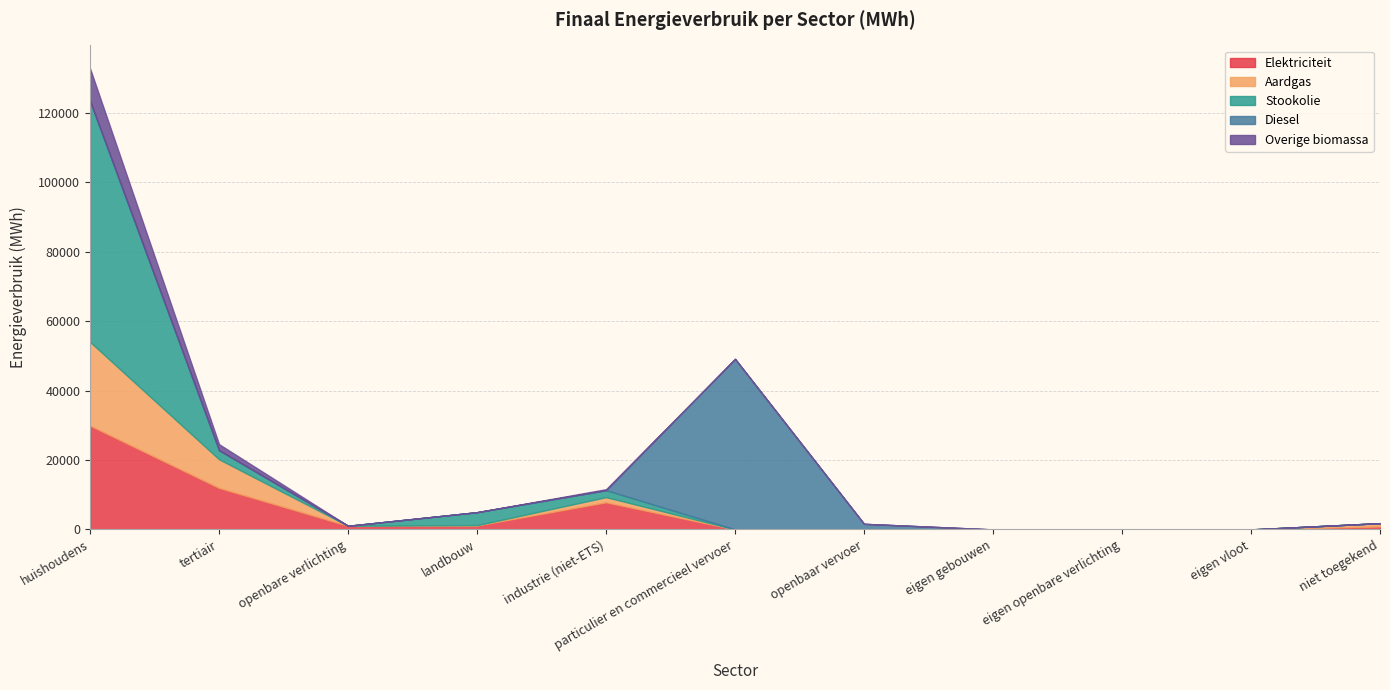

Reading left to right, list all the values displayed in this chart.

Elektriciteit: huishoudens=29935.4	tertiair=11975.1	openbare verlichting=1044.4	landbouw=1144.6	industrie (niet-ETS)=7833.1	particulier en commercieel vervoer=2.6	openbaar vervoer=8.0	eigen gebouwen=0.0	eigen openbare verlichting=0.0	eigen vloot=0.0	niet toegekend=857.1
Aardgas: huishoudens=24116.0	tertiair=8237.9	openbare verlichting=0.0	landbouw=87.7	industrie (niet-ETS)=1468.4	particulier en commercieel vervoer=3.3	openbaar vervoer=0.0	eigen gebouwen=0.0	eigen openbare verlichting=0.0	eigen vloot=0.0	niet toegekend=946.3
Stookolie: huishoudens=69456.0	tertiair=2619.9	openbare verlichting=0.0	landbouw=3735.1	industrie (niet-ETS)=2008.8	particulier en commercieel vervoer=0.0	openbaar vervoer=0.0	eigen gebouwen=0.0	eigen openbare verlichting=0.0	eigen vloot=0.0	niet toegekend=0.0
Diesel: huishoudens=0.0	tertiair=0.0	openbare verlichting=0.0	landbouw=0.0	industrie (niet-ETS)=0.0	particulier en commercieel vervoer=49153.1	openbaar vervoer=1603.2	eigen gebouwen=0.0	eigen openbare verlichting=0.0	eigen vloot=0.0	niet toegekend=0.0
Overige biomassa: huishoudens=9363.1	tertiair=1730.6	openbare verlichting=0.0	landbouw=0.0	industrie (niet-ETS)=278.2	particulier en commercieel vervoer=0.0	openbaar vervoer=0.0	eigen gebouwen=0.0	eigen openbare verlichting=0.0	eigen vloot=0.0	niet toegekend=0.0